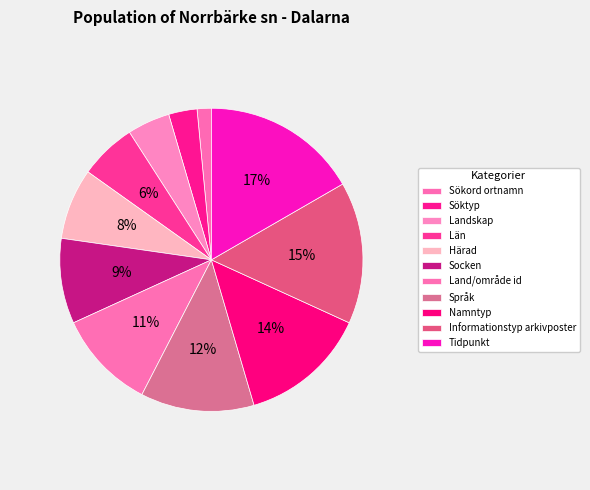

Which category has the smallest portion of the pie?

Sökord ortnamn